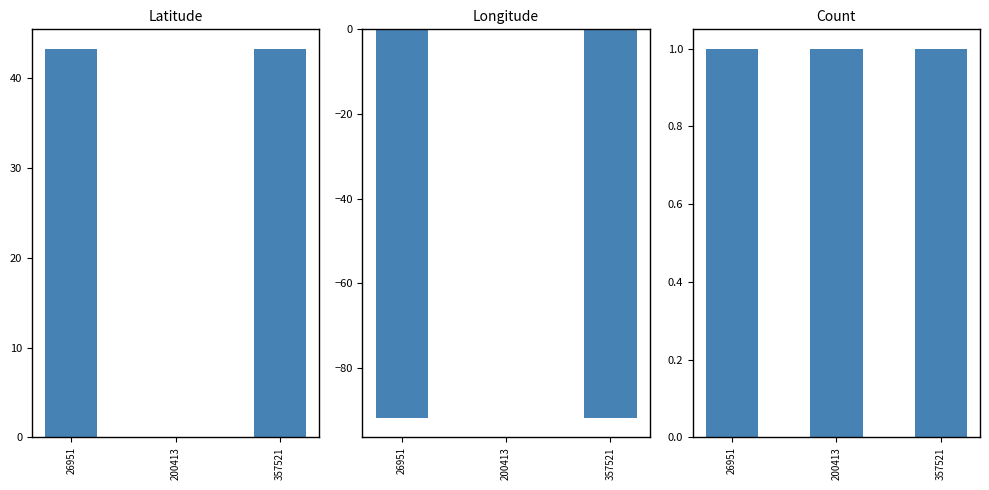

What is the spread (max minus min) of values at 200413?

1.0